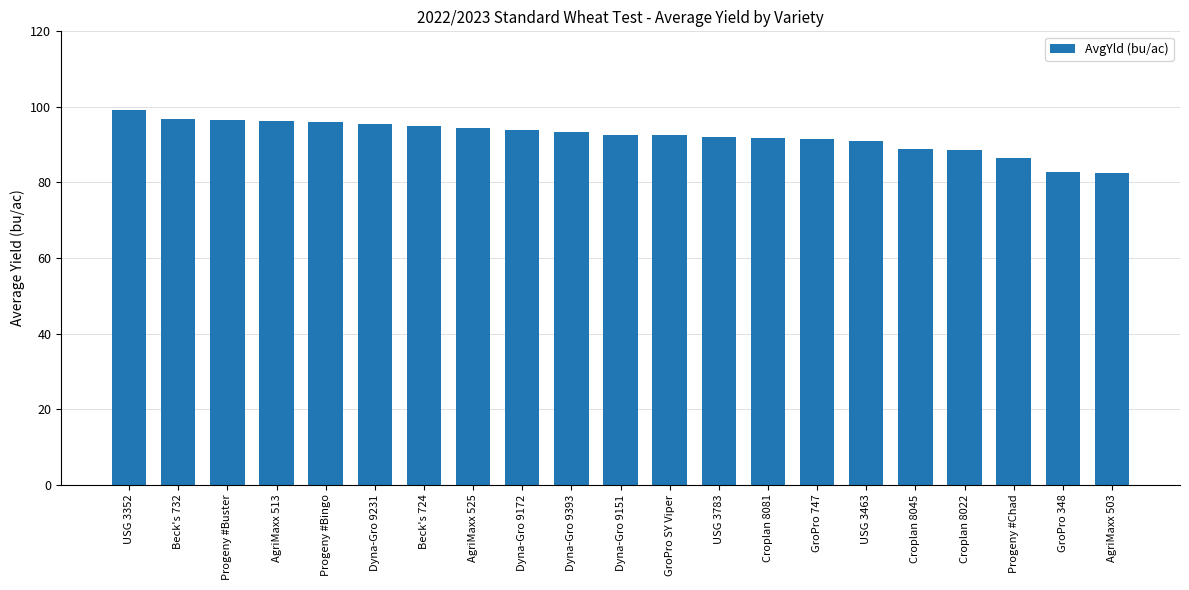

What is the difference between the values at Dyna-Gro 9393 and Progeny #Chad?

6.9